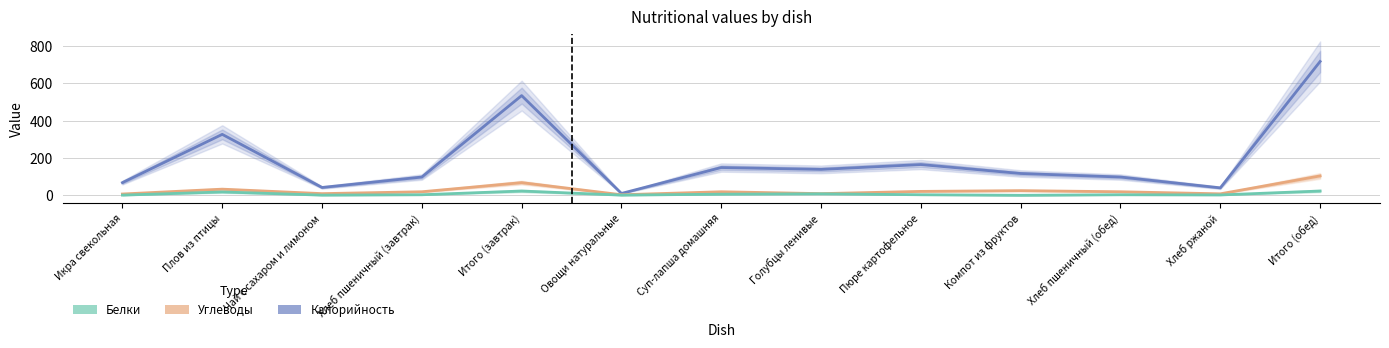

Between Икра свекольная and Итого (завтрак), which series saw the biggest shift?

Калорийность